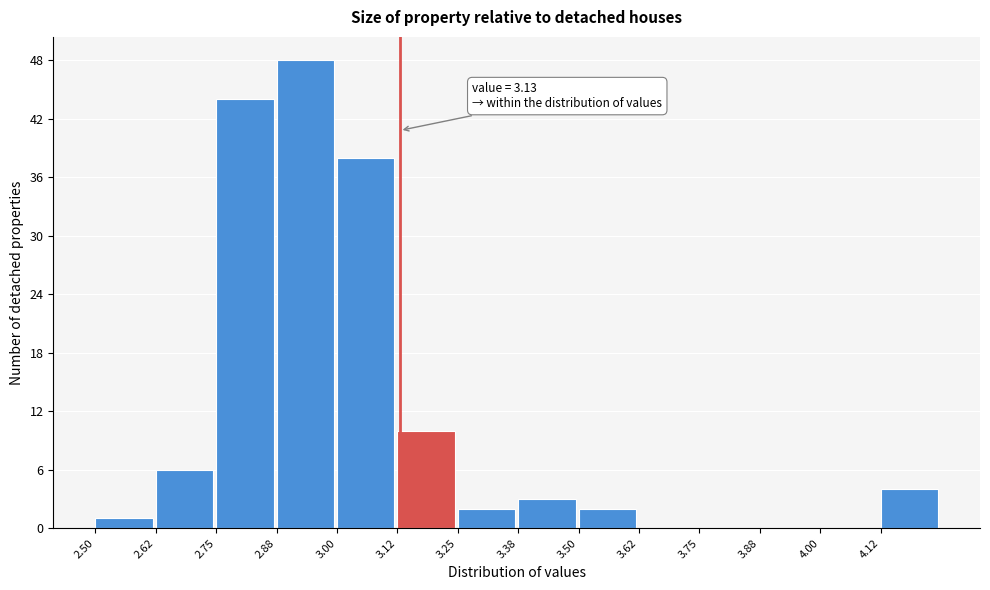

Over which range of the x-axis is the bar tallest?

2.875 to 3.000